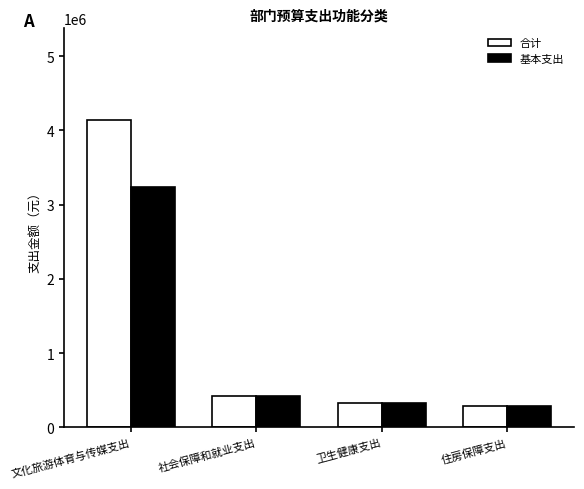

What is the difference between the second highest and minimum values in the 合计 series?

131942.1